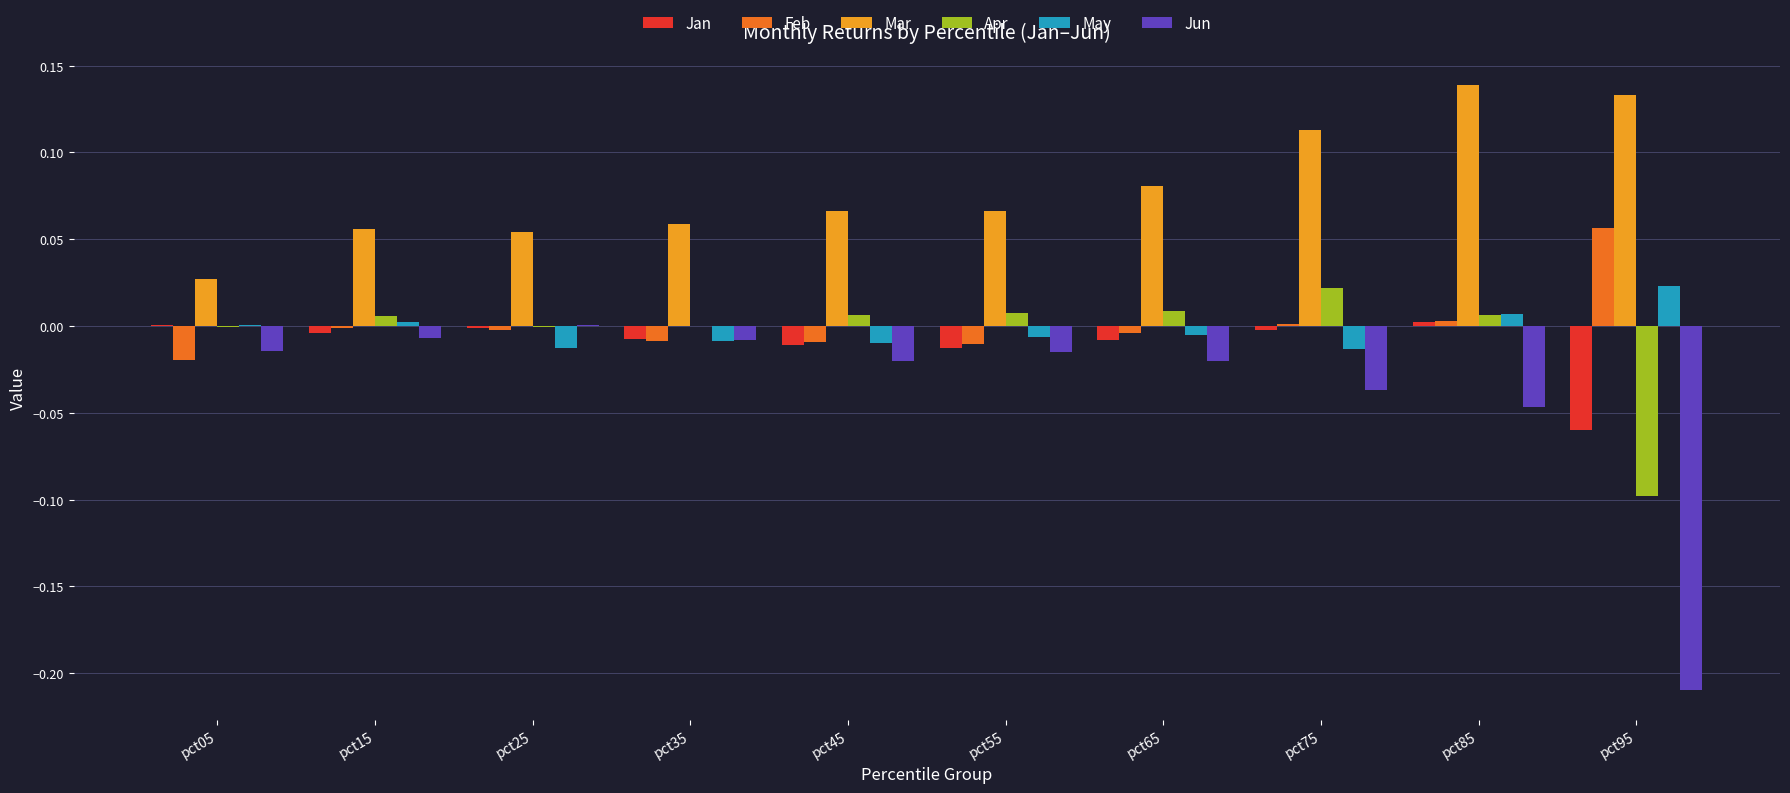

The Jun series shows -0.0 at pct85. True or false?

True